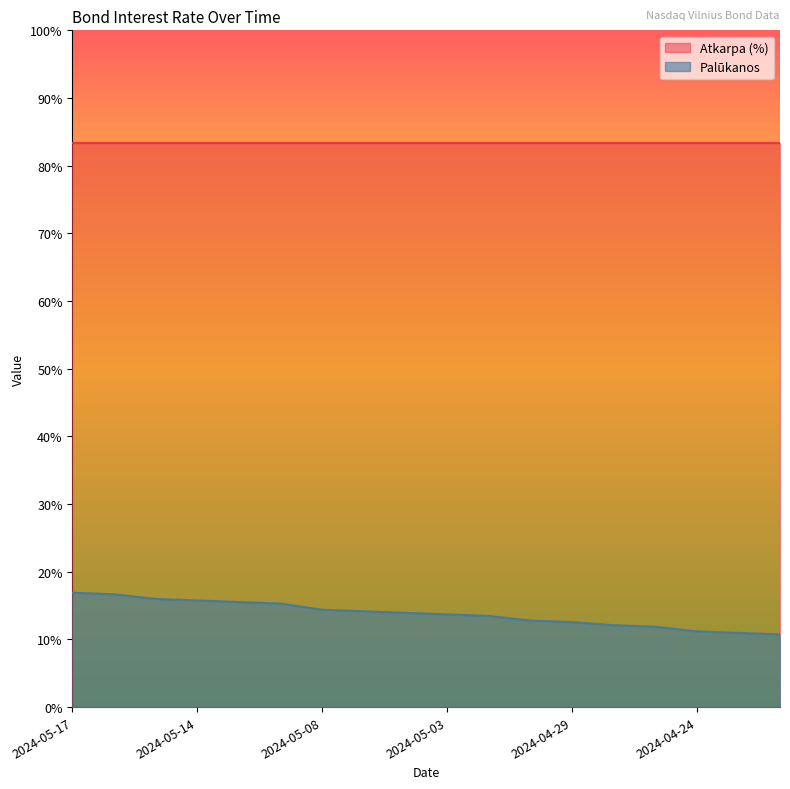

Reading right to left, what are all the values shown in this chart?

2024-04-22=0.1	2024-04-23=0.1	2024-04-24=0.1	2024-04-25=0.1	2024-04-26=0.1	2024-04-29=0.1	2024-04-30=0.1	2024-05-02=0.1	2024-05-03=0.1	2024-05-06=0.1	2024-05-07=0.1	2024-05-08=0.1	2024-05-10=0.2	2024-05-13=0.2	2024-05-14=0.2	2024-05-15=0.2	2024-05-16=0.2	2024-05-17=0.2